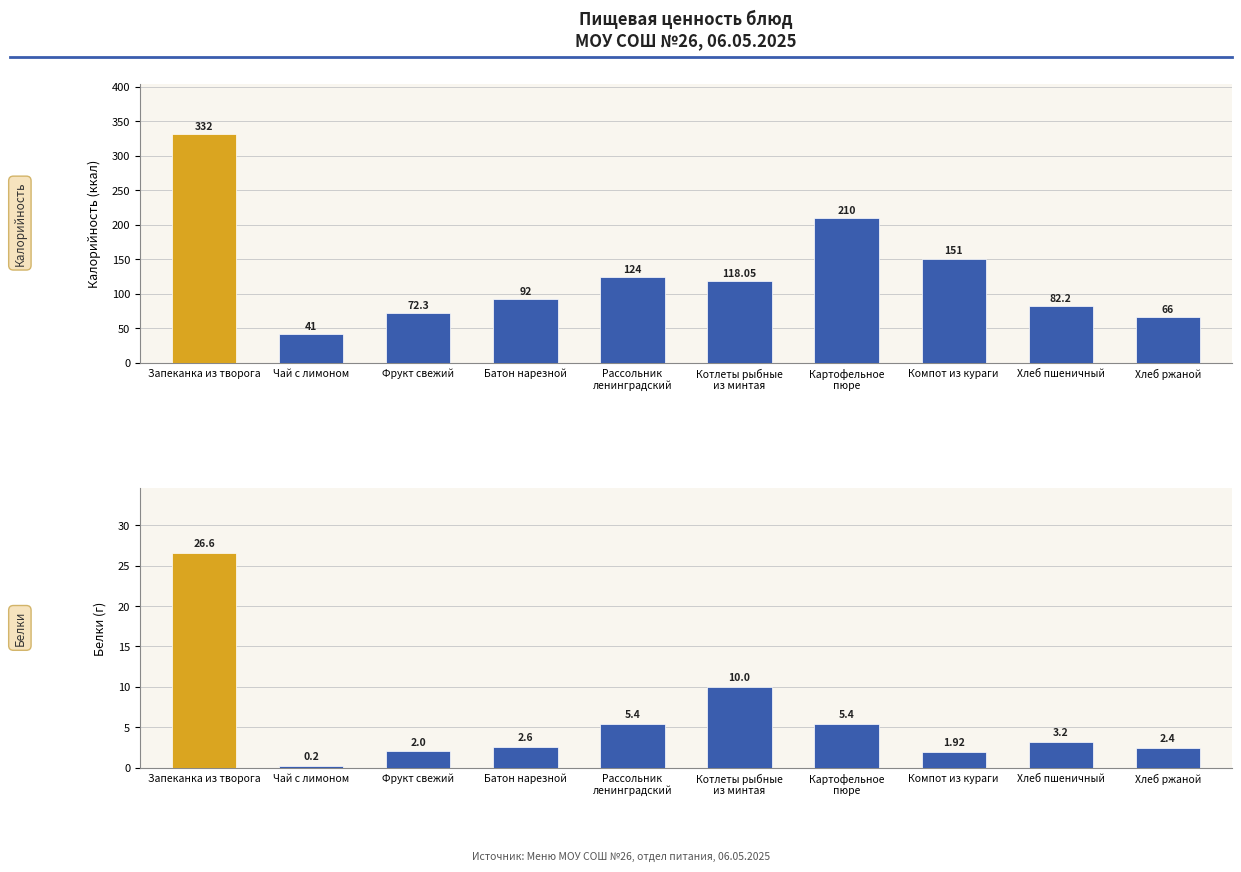

What is the difference between the maximum and minimum values in the Калорийность series?

291.0